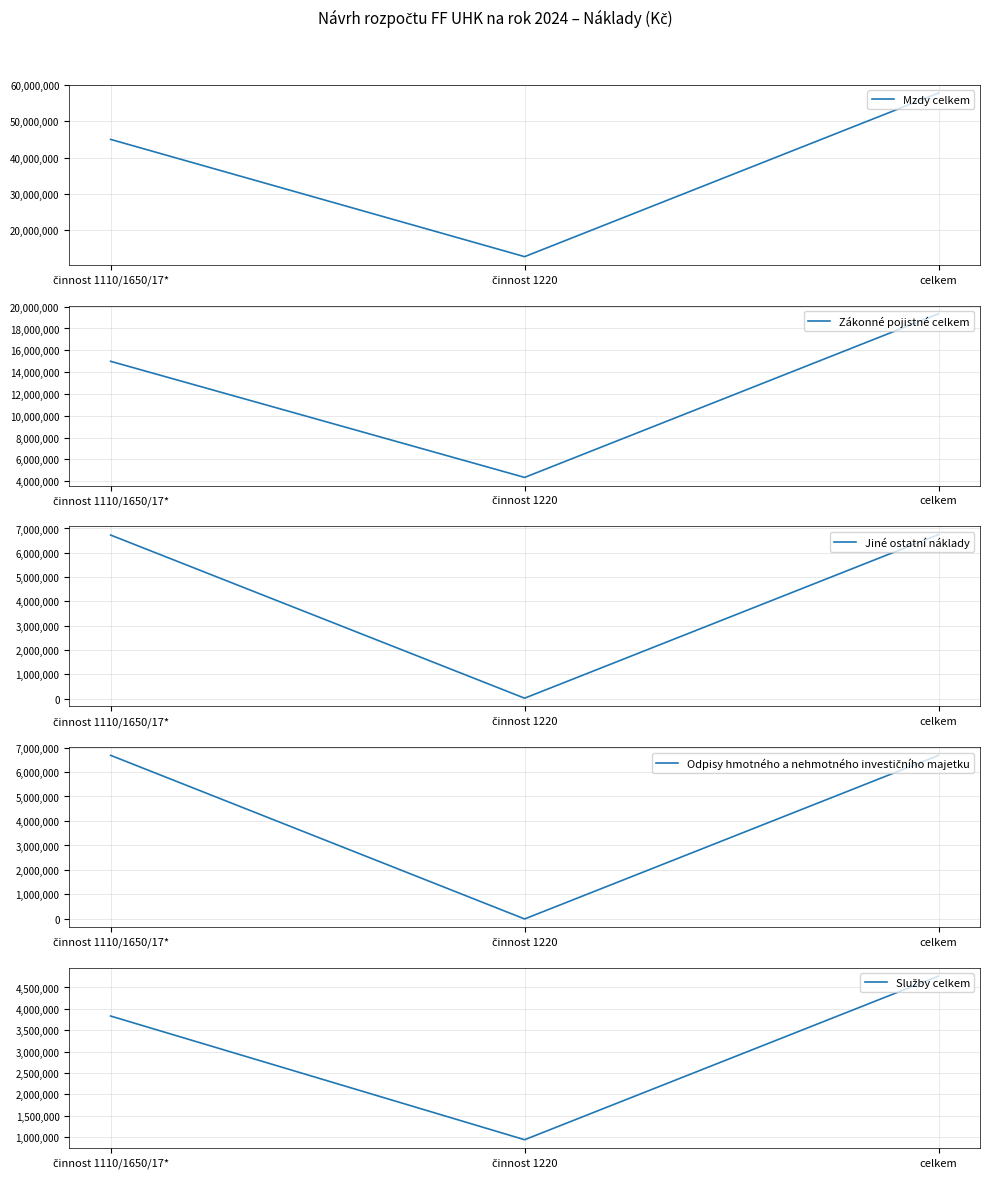

How many data points in Zákonné pojistné celkem are above 14991500?

1